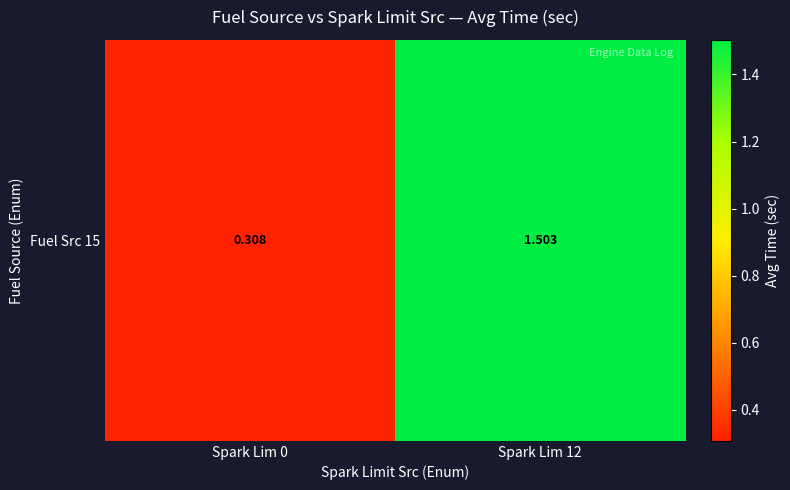

Approximately how many times larger is the value at Spark Lim 0 compared to Spark Lim 12?

0.2